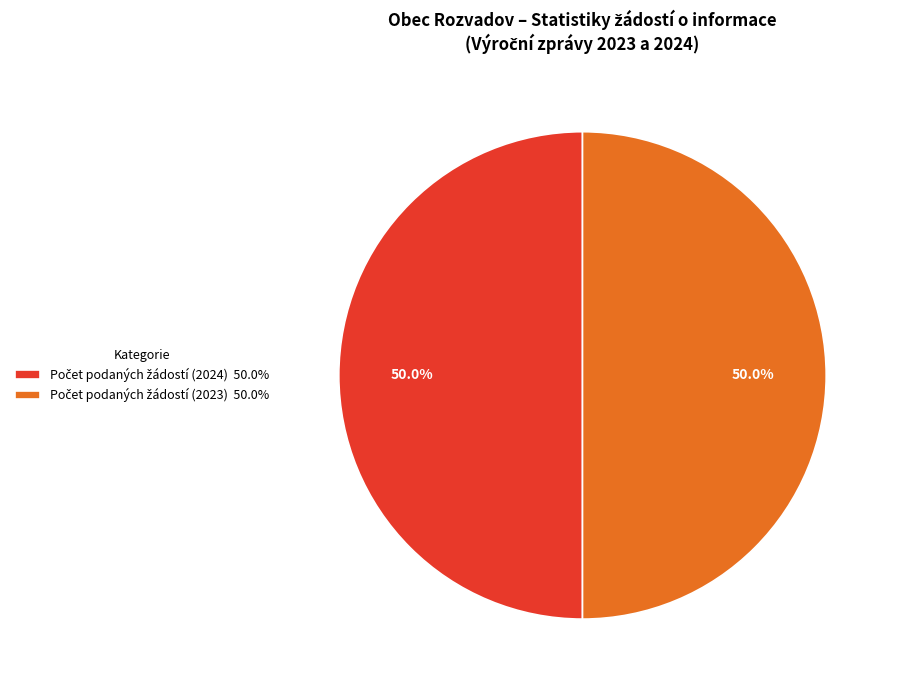

To the nearest percent, what is the difference between the largest and smallest slice percentages?

0%